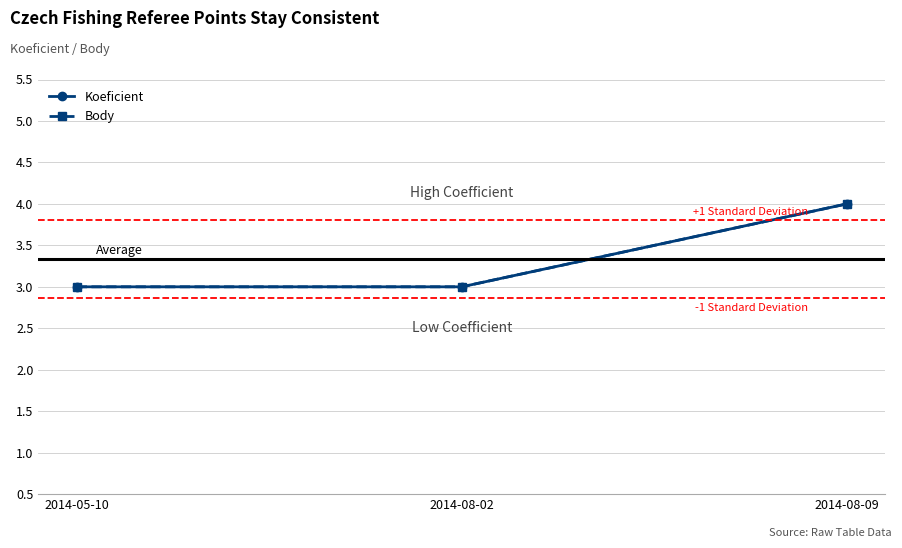

Between 2014-05-10 and 2014-08-02, which series saw the biggest shift?

Koeficient